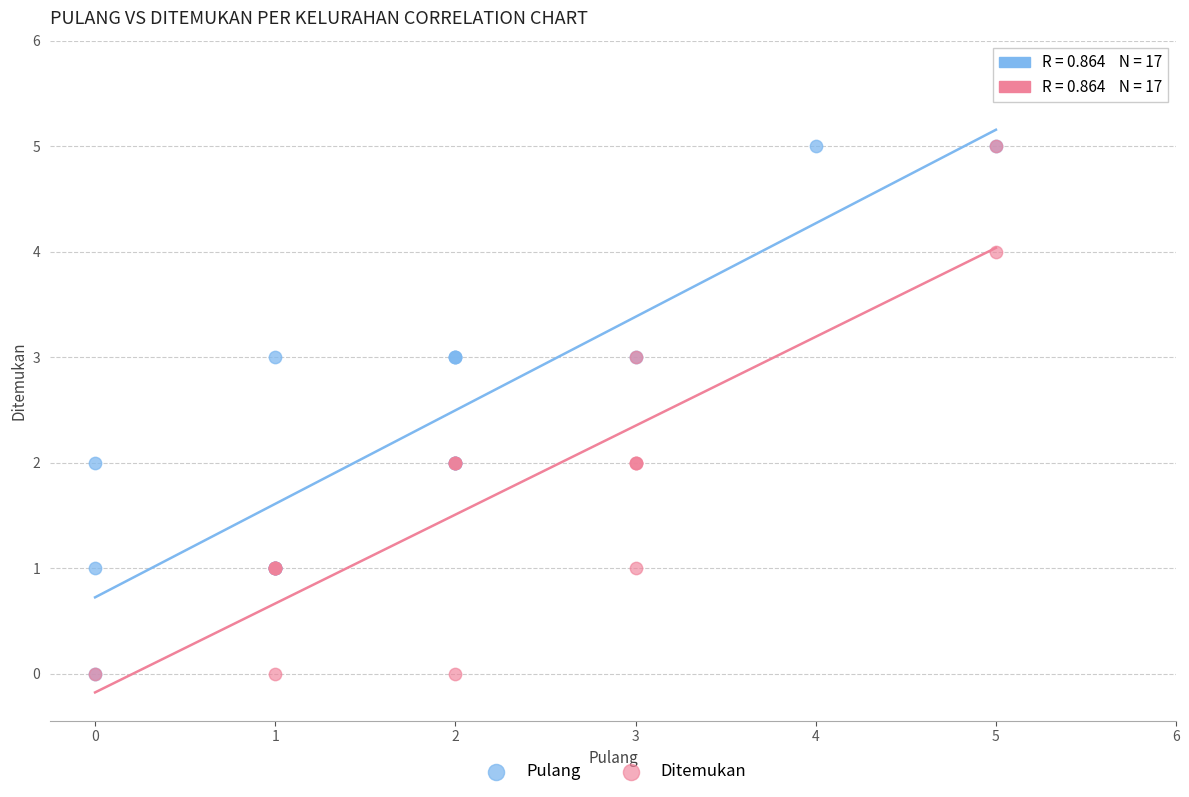

What are all the series names shown in the legend?

Pulang, Ditemukan